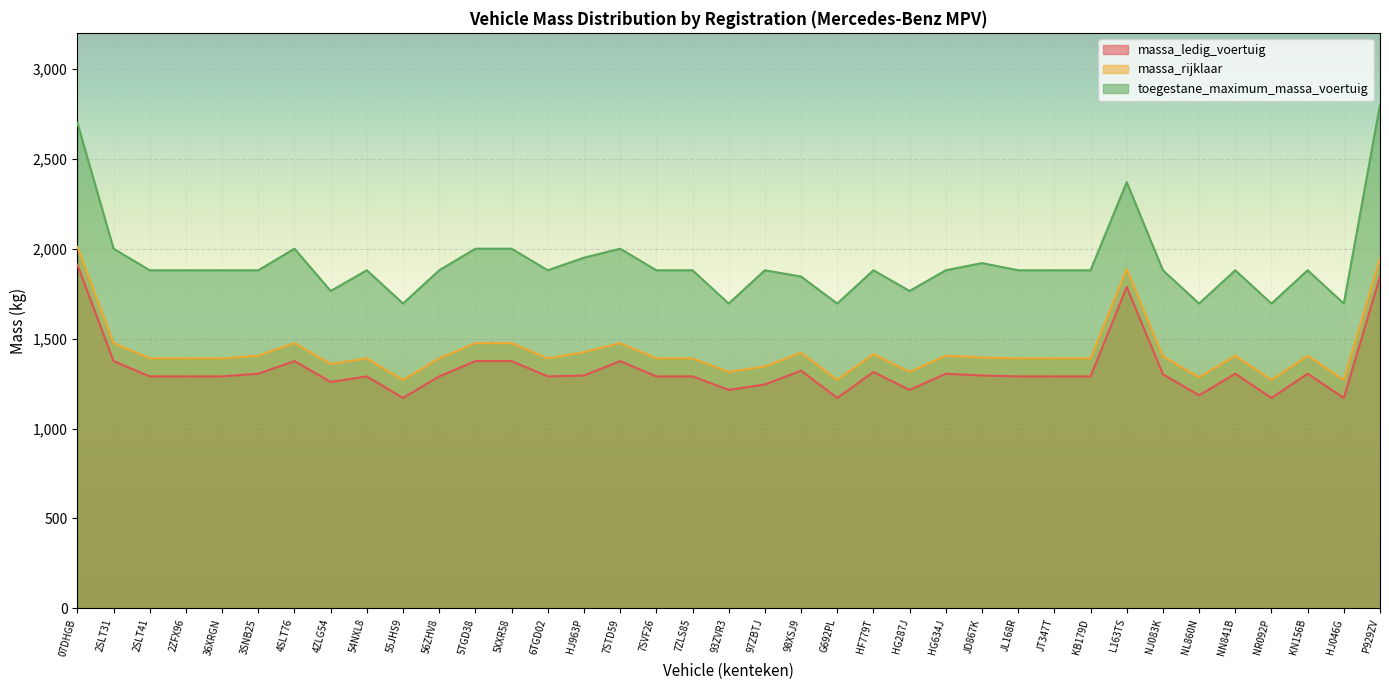

How many interior local valleys does the massa_rijklaar series have?

9